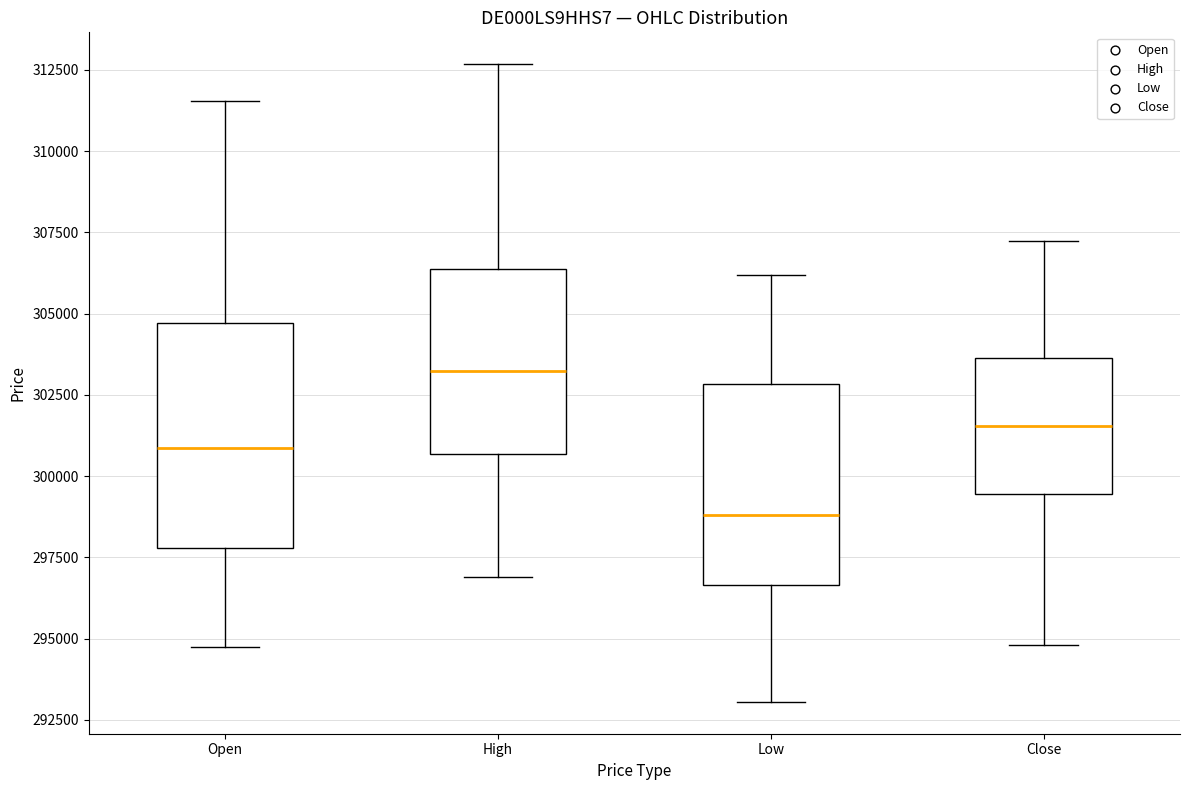

Where does the lower whisker of the box for Close end on the y-axis? The values are not printed on the chart, so give them approximately, as read against the axis.

295000